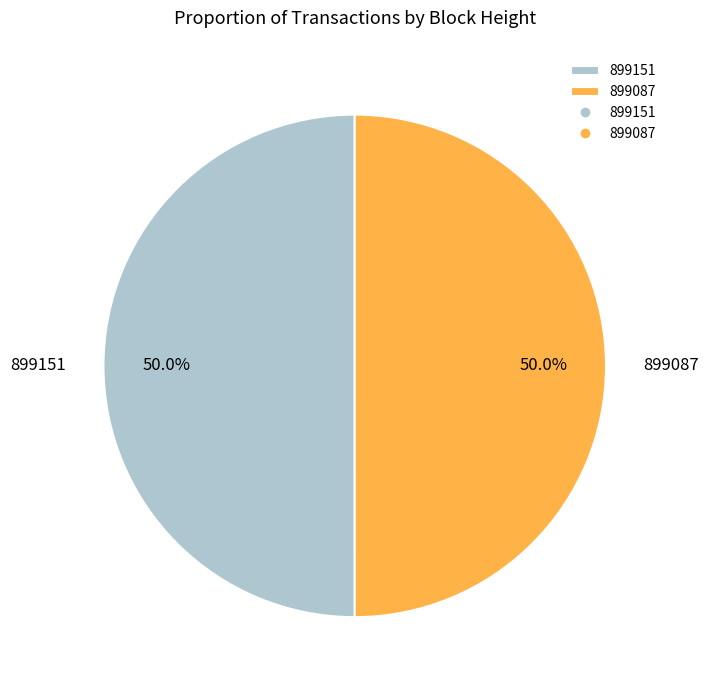

Combined, do 899087 and 899151 account for over 50%?

Yes